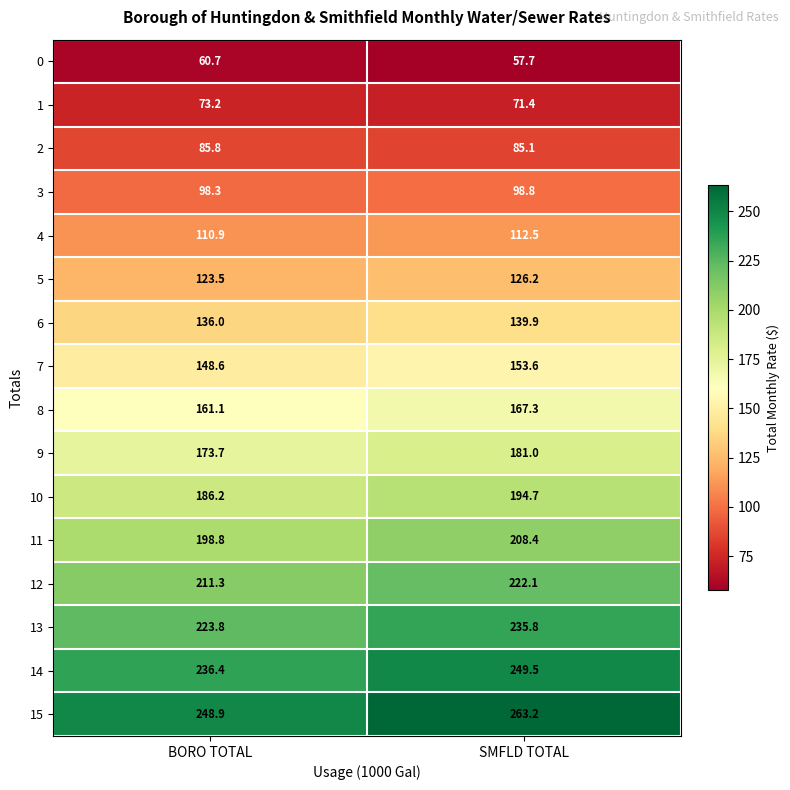

Is it true that 12 equals 87.5 at SMFLD TOTAL?

False